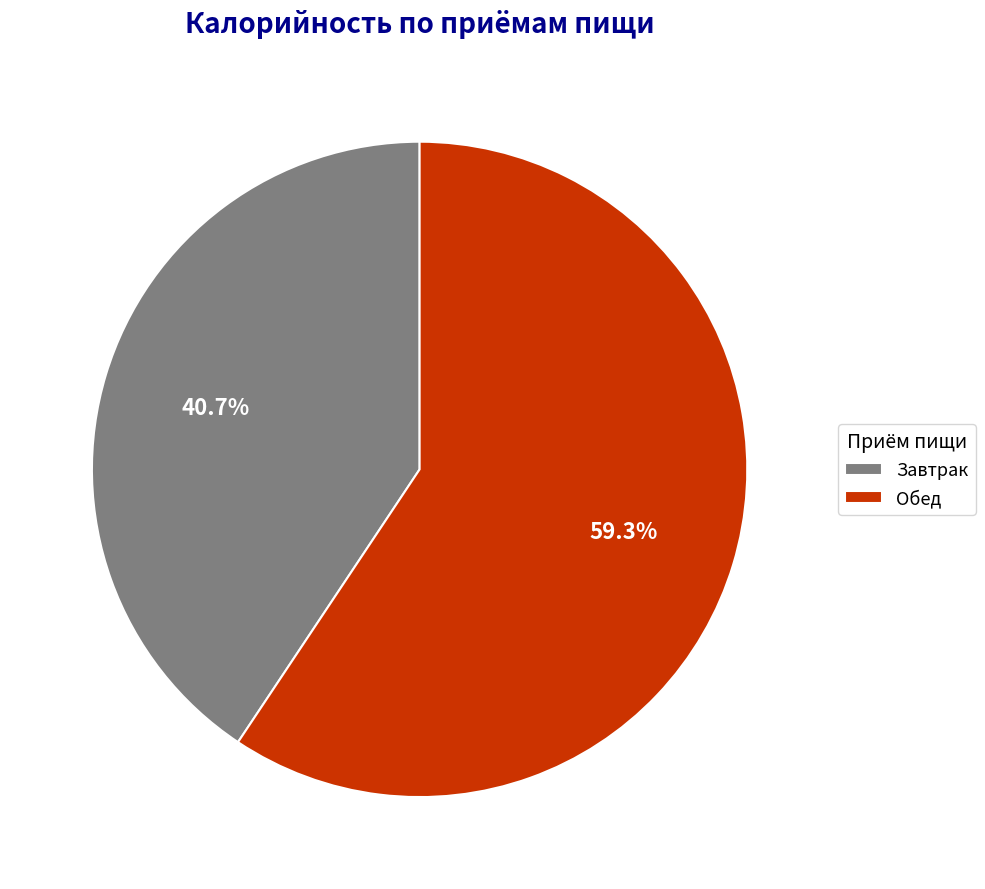

To the nearest percent, what percentage of the pie is Завтрак?

41%